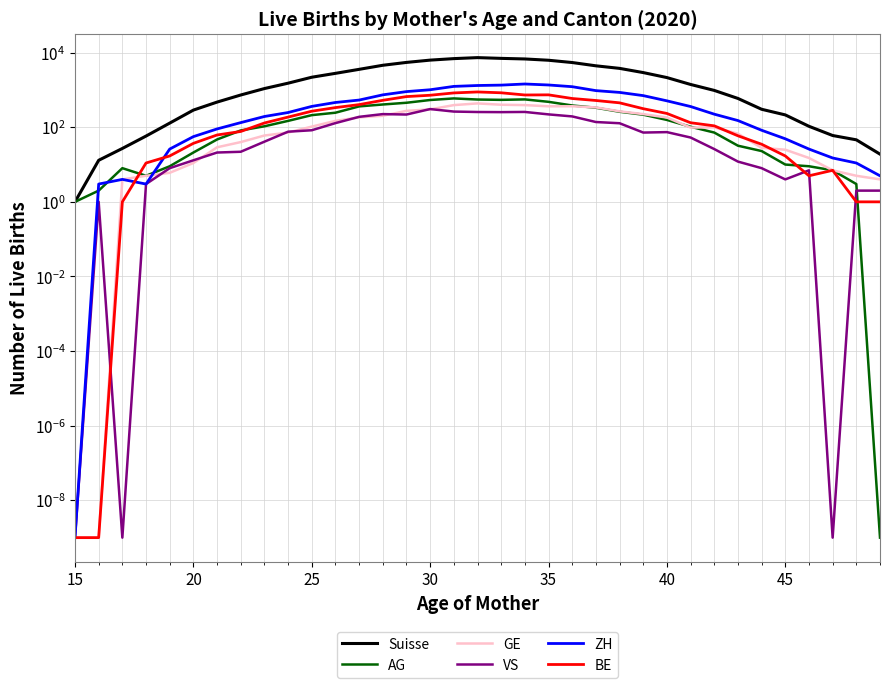

How many values in the AG series exceed 106?

17